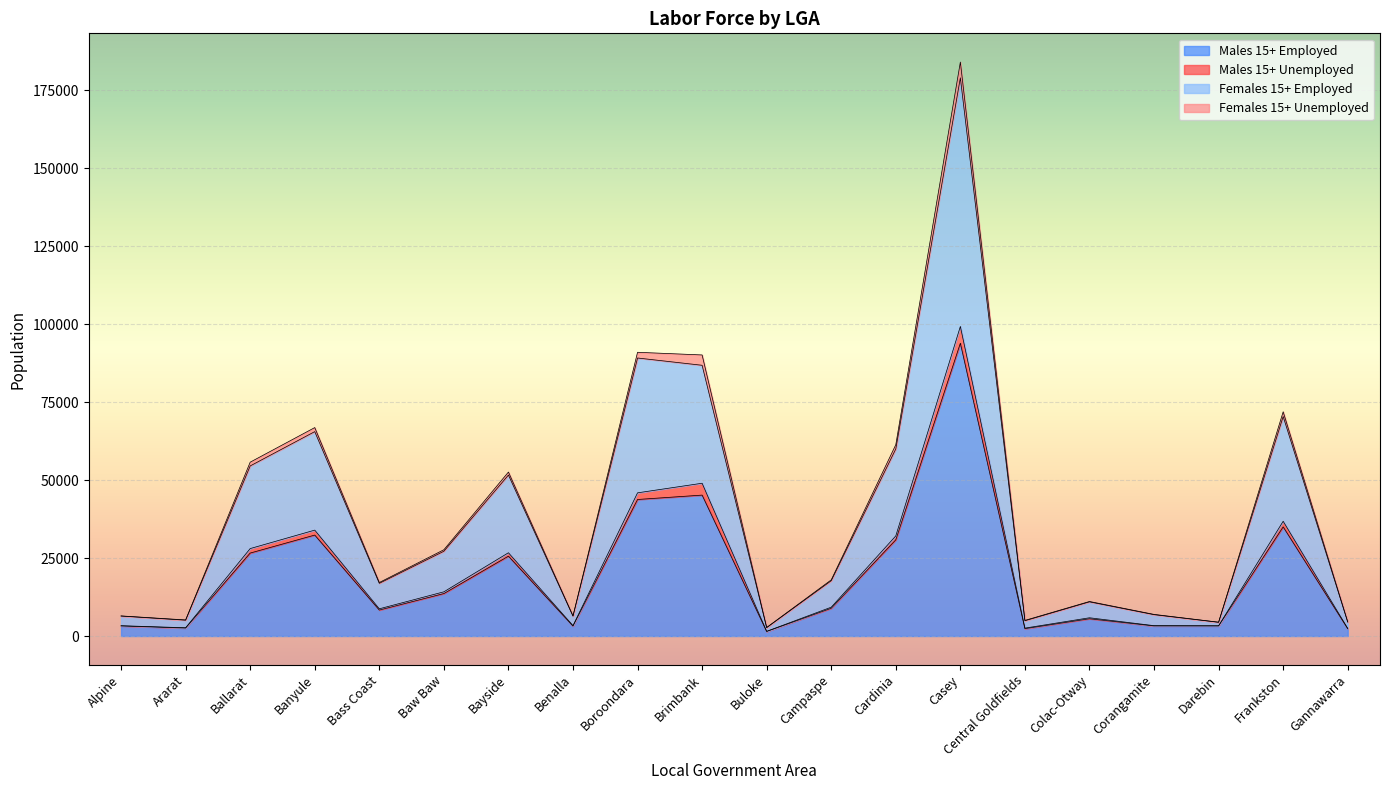

Where does the Females 15+ Employed series first go above 17725?

Ballarat